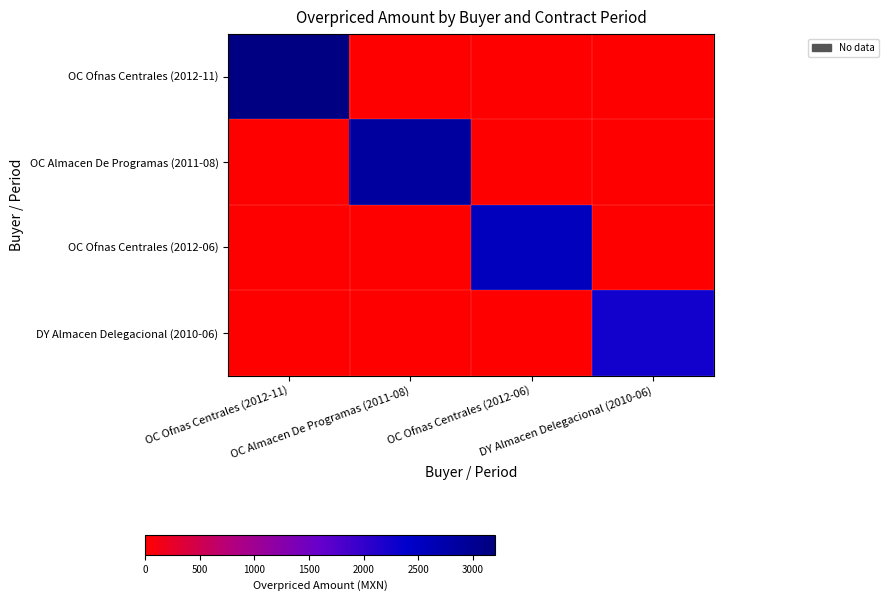

Which series changed the most between OC Ofnas Centrales (2012-06) and DY Almacen Delegacional (2010-06)?

OC Ofnas Centrales (2012-06)